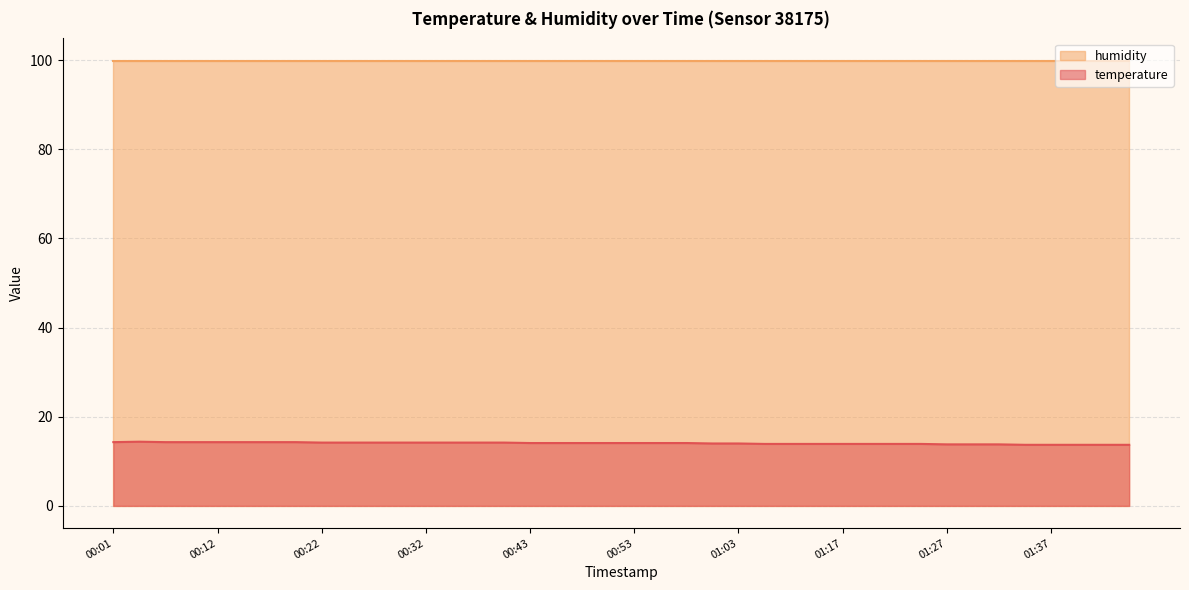

The value at 00:09 is 14.3. True or false?

True